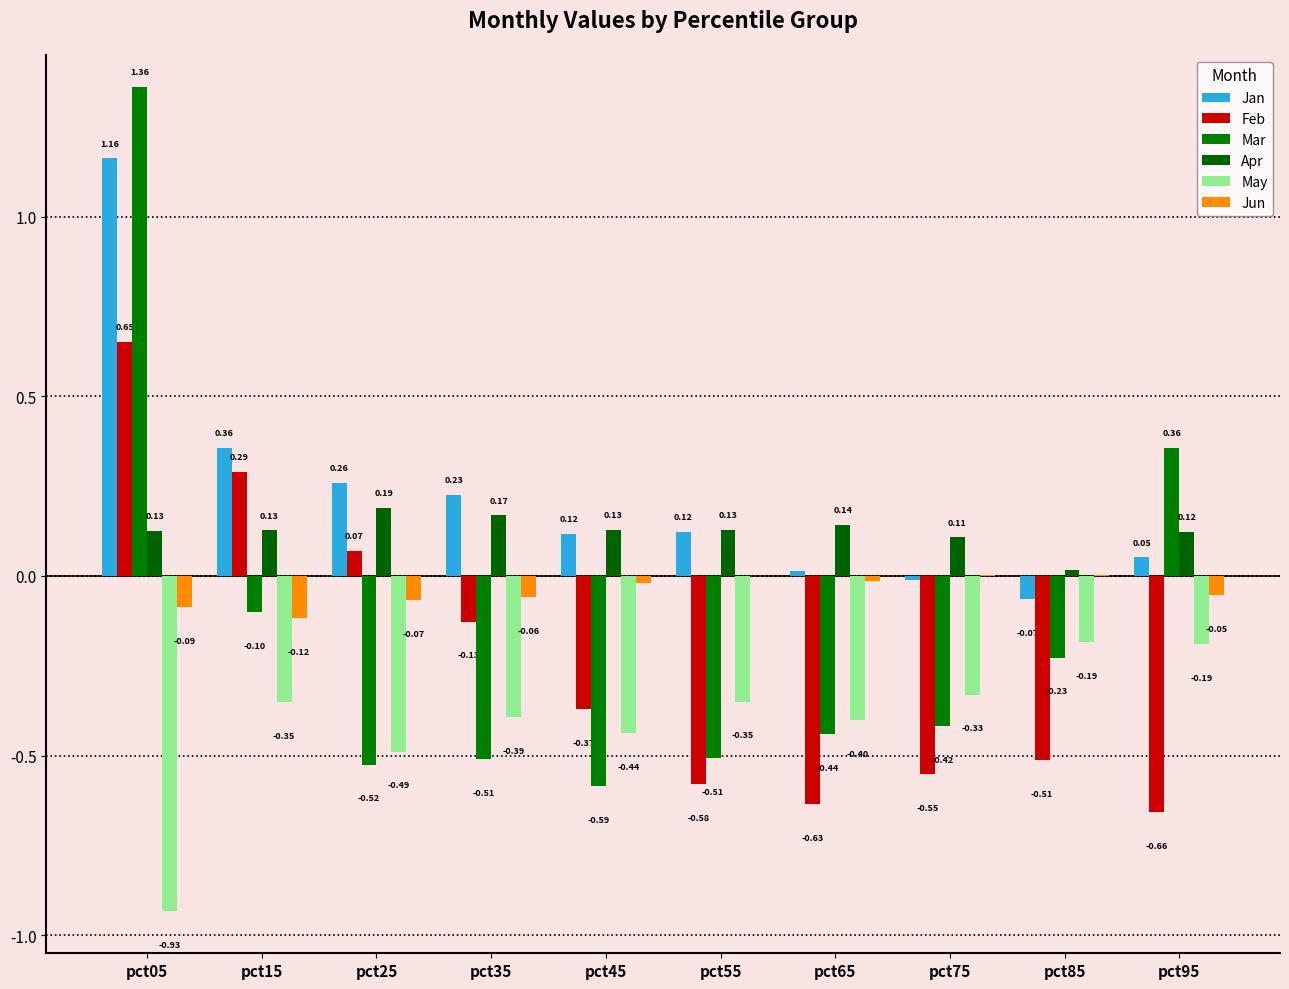

What is the difference between the May values at pct75 and pct95?

0.1